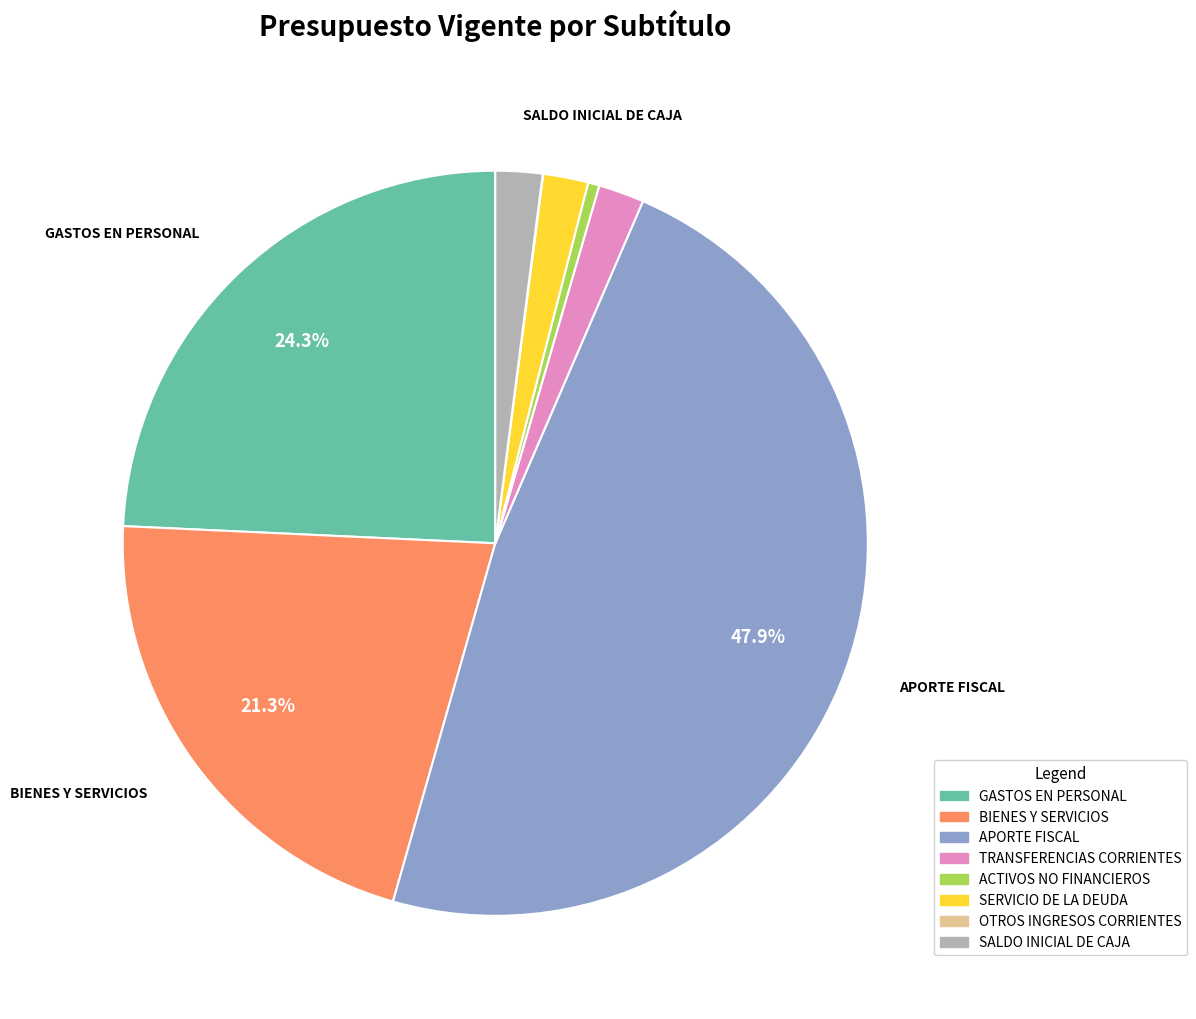

Is there a majority slice in this chart?

No